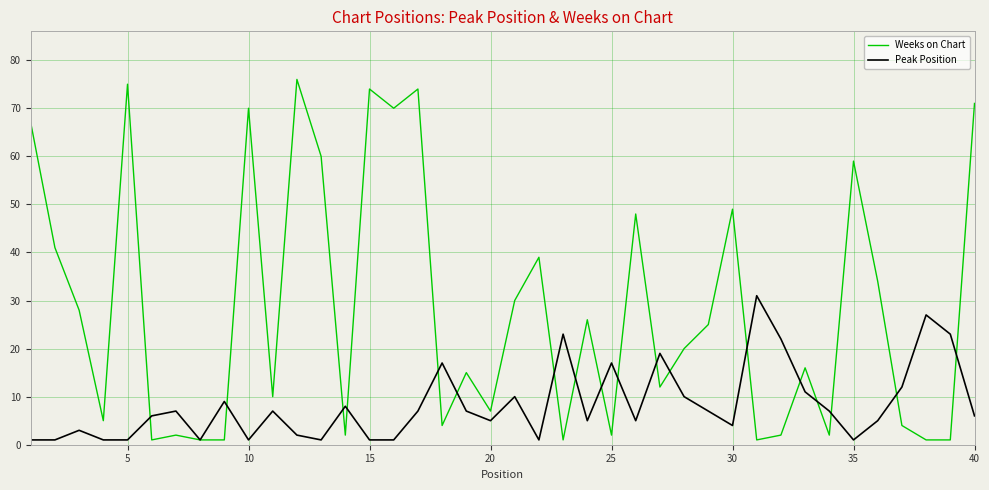

What is the greatest value displayed?

76